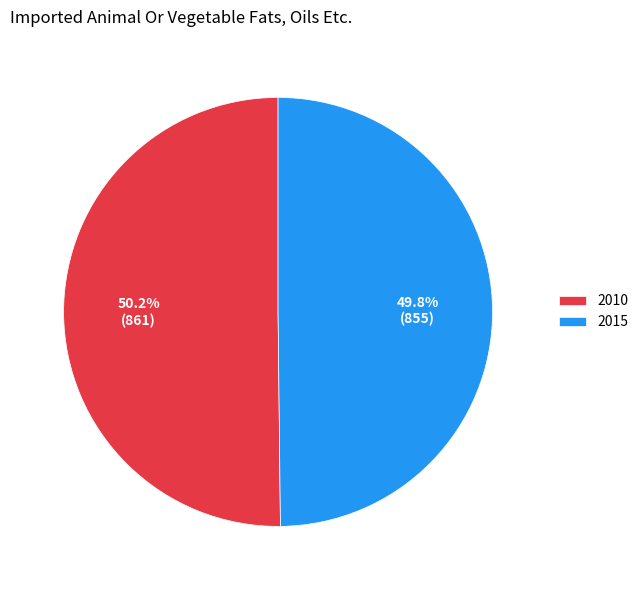

How many slices are in this pie chart?

2